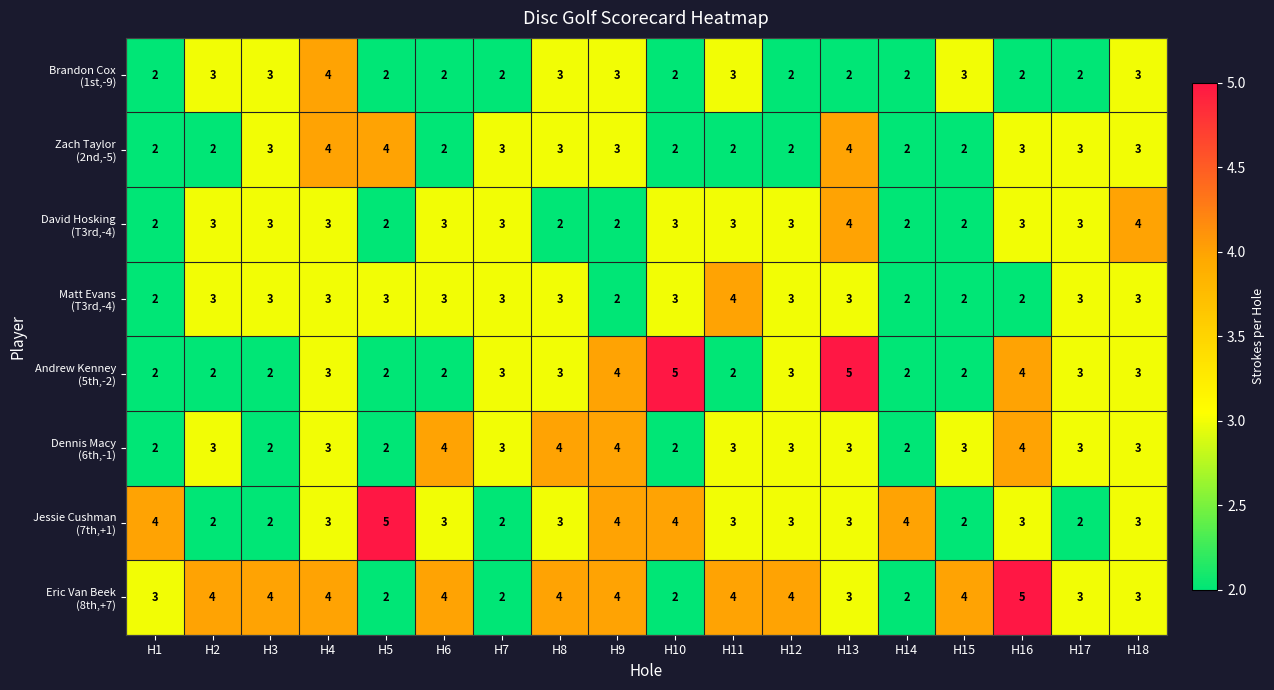

How many series are shown in this chart?

8